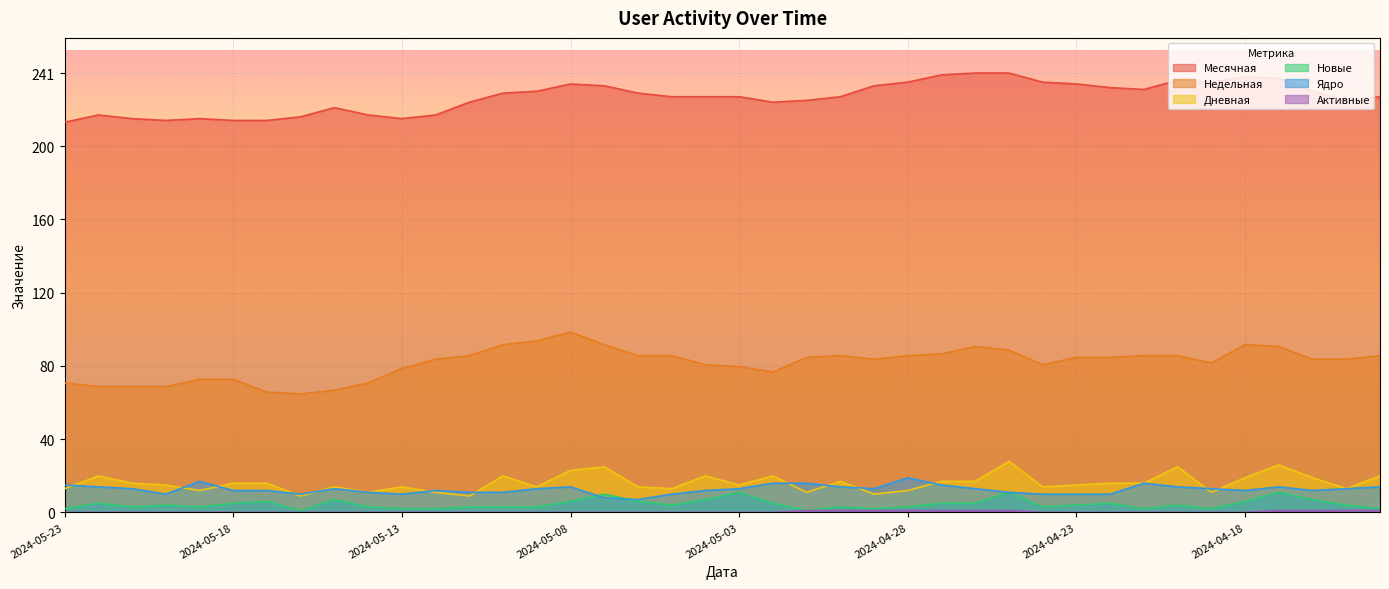

True or false: Месячная and Дневная cross at least once.

False